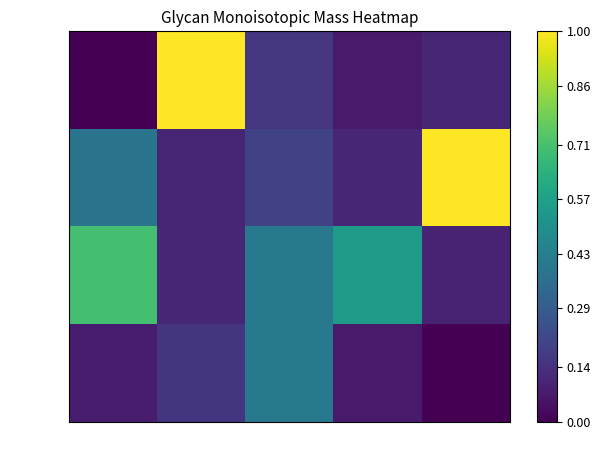

Which series has the widest spread of values?

G00016MO